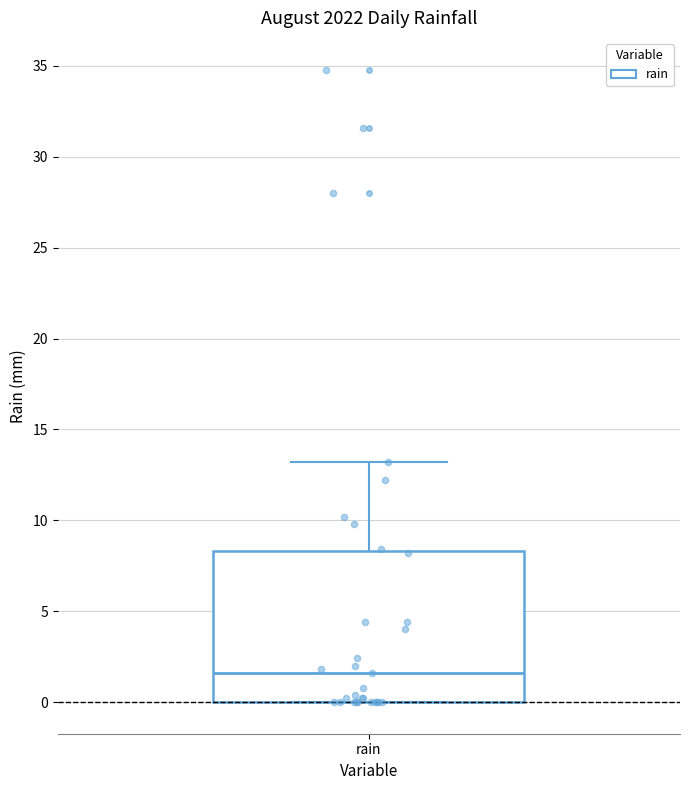

Where does the median line of the box for rain sit on the y-axis? The values are not printed on the chart, so give them approximately, as read against the axis.

1.5